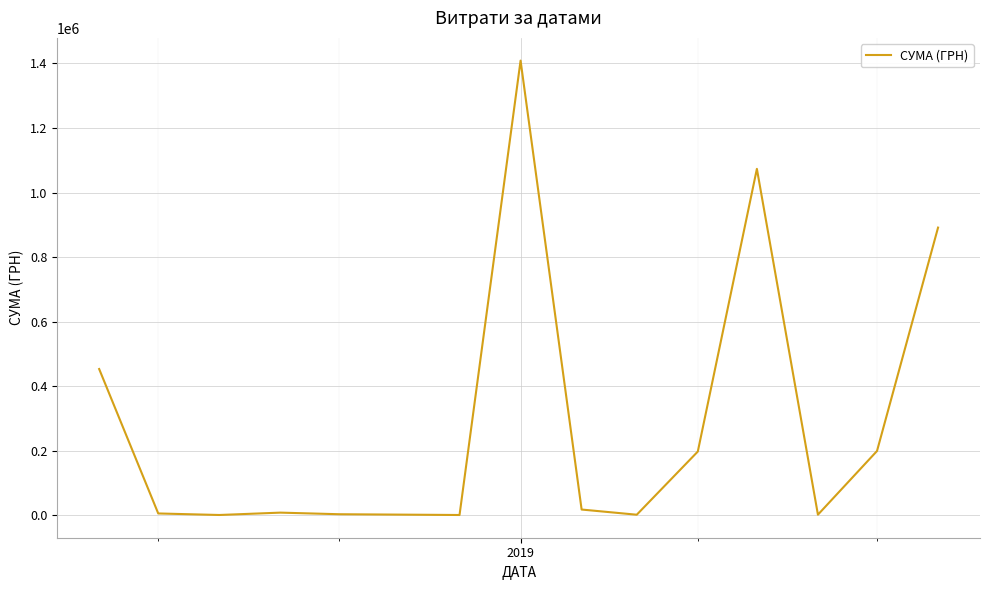

How many values are below 17246?

7